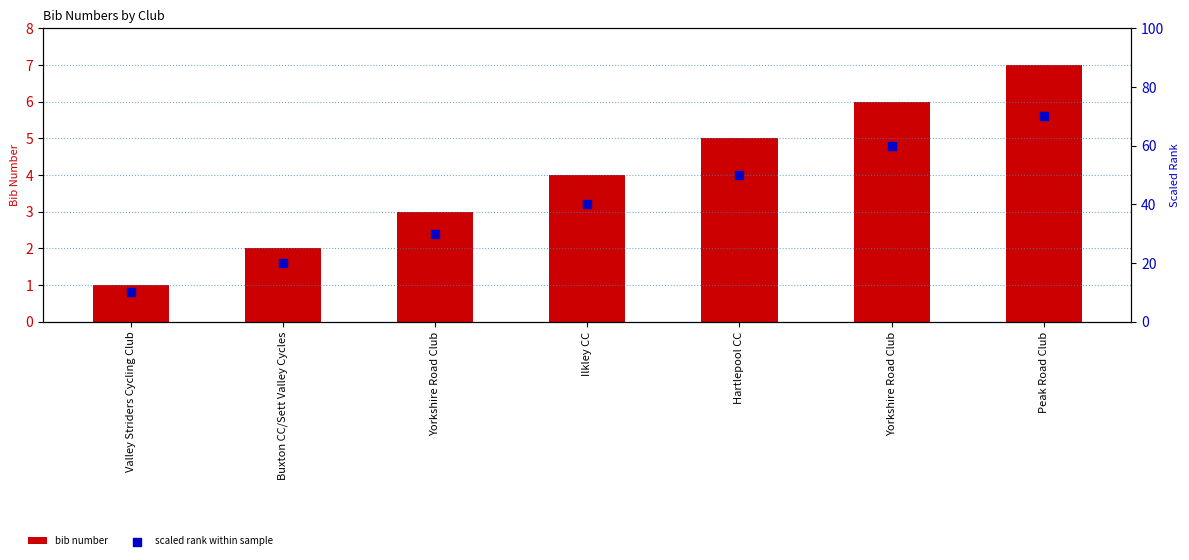

What is the total value across all series at Yorkshire Road Club?

33